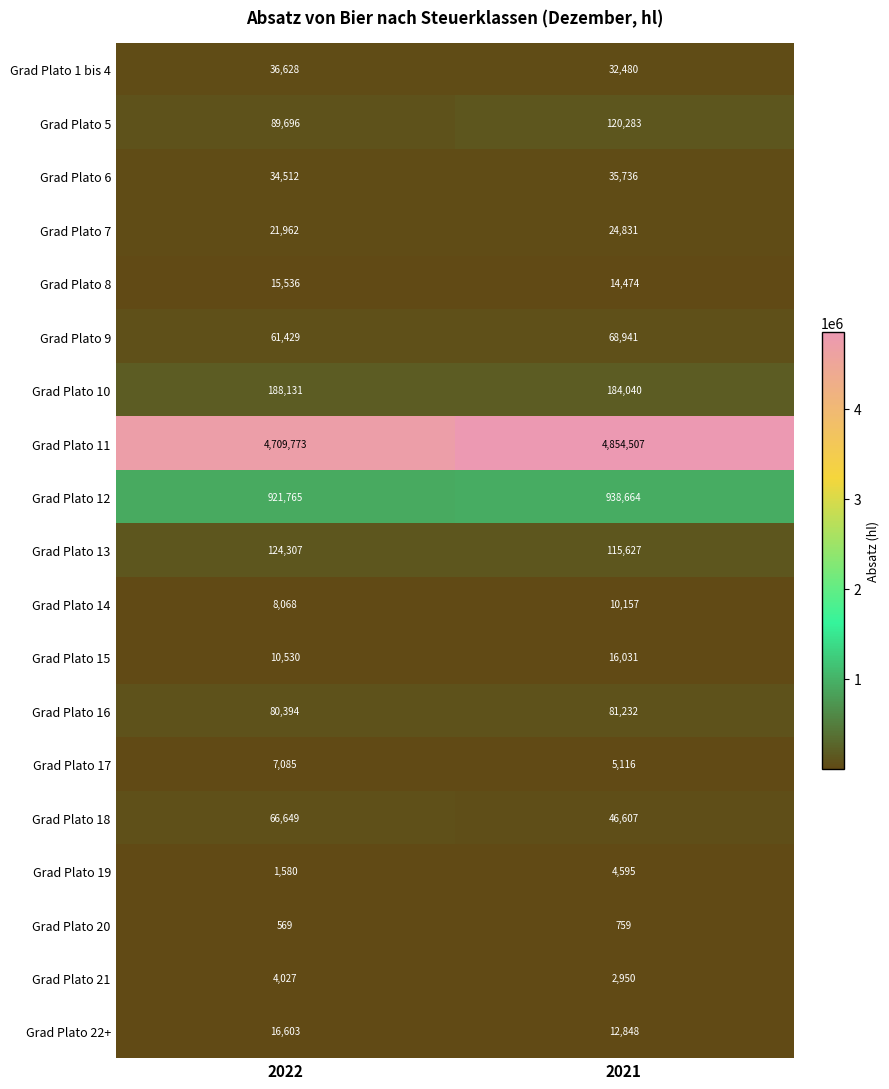

At which label is Grad Plato 10 closest to 186085?

2021